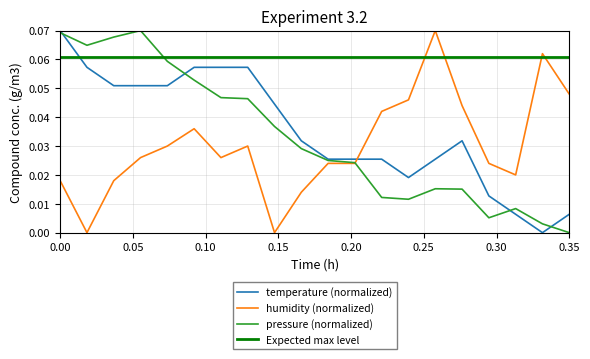

Which series ends up on top after the final intersection of humidity (normalized) and temperature (normalized)?

humidity (normalized)